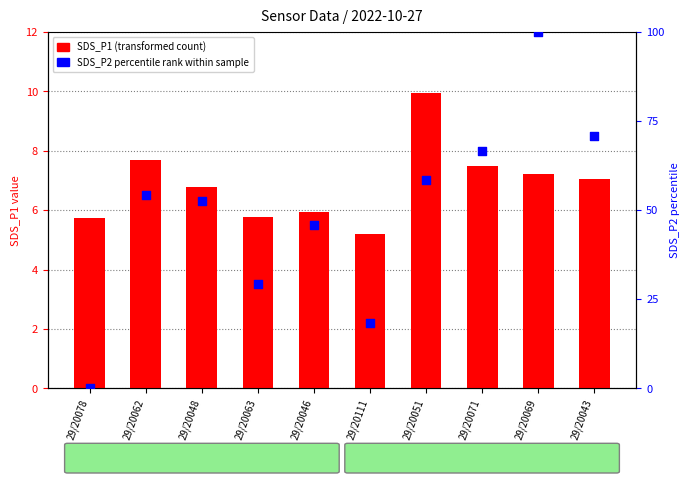

Which series has the largest total across all categories?

SDS_P2 percentile rank within sample